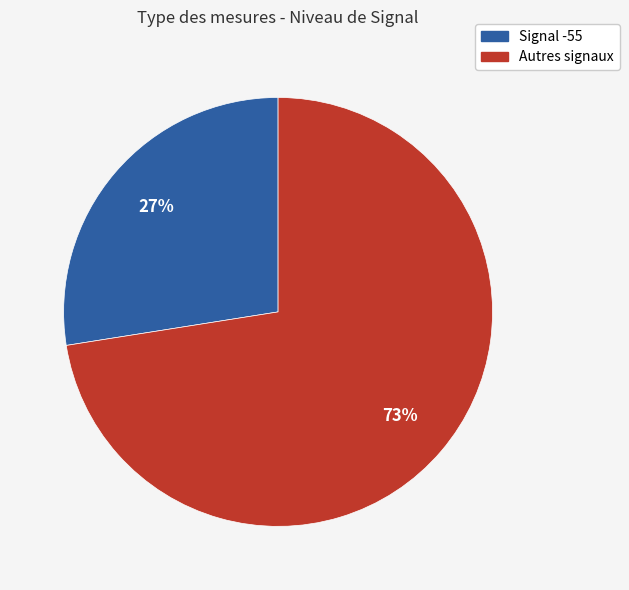

Is there any slice that represents more than half of the pie?

Yes